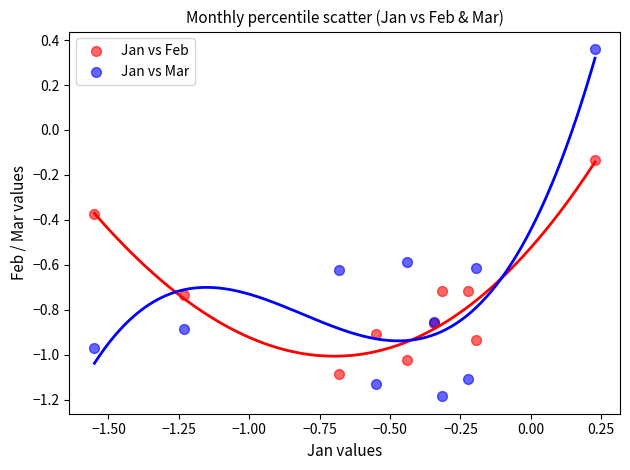

What are all the series names shown in the legend?

Jan vs Feb, Jan vs Mar